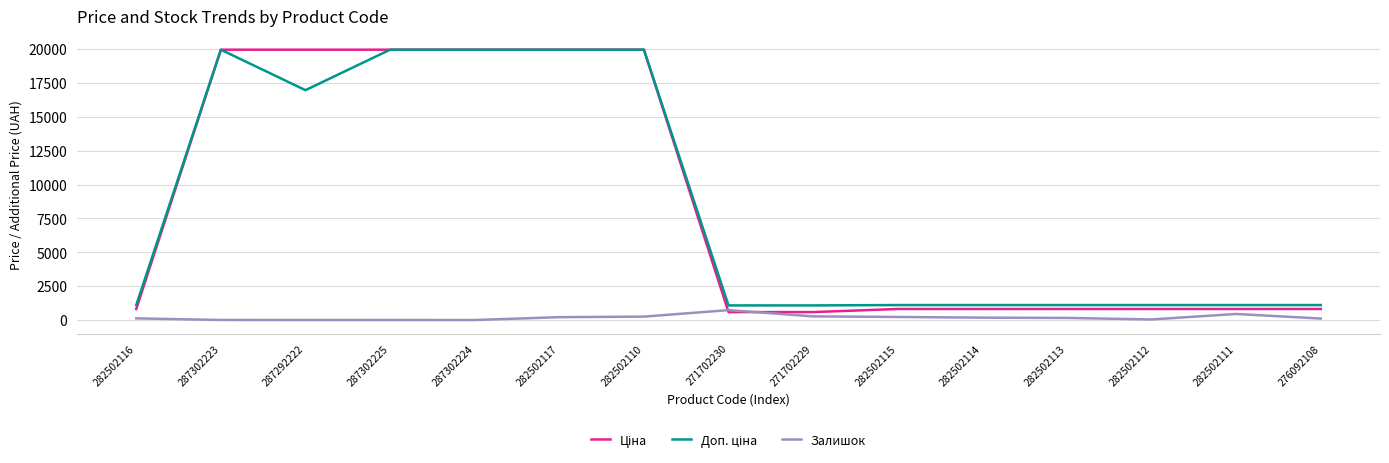

Is this an area chart (filled region under the line)?

No